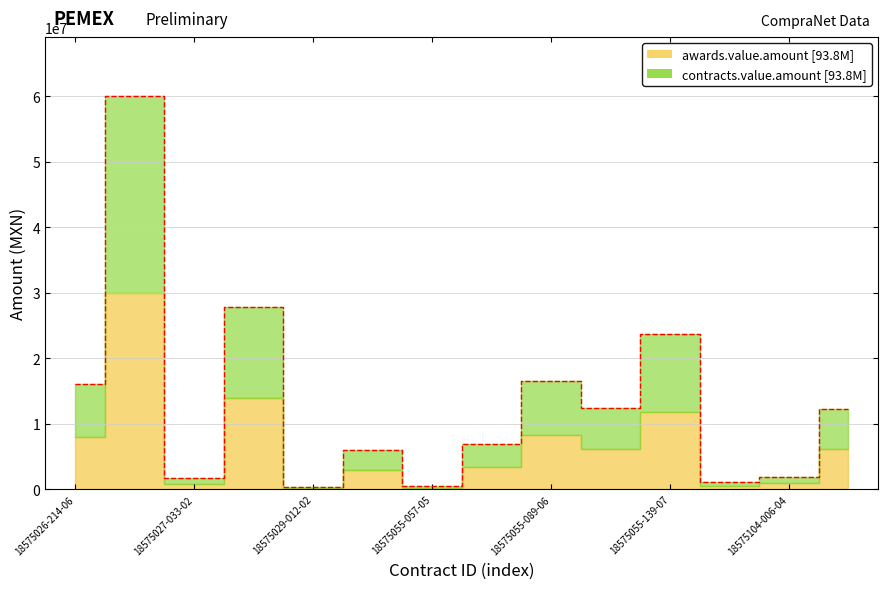

Reading left to right, list all the values displayed in this chart.

16157068	60000000	1801256	27867392	359712	5949720	486120	6900000	16617020	12400000	23744000	1188870	1904538	12239280